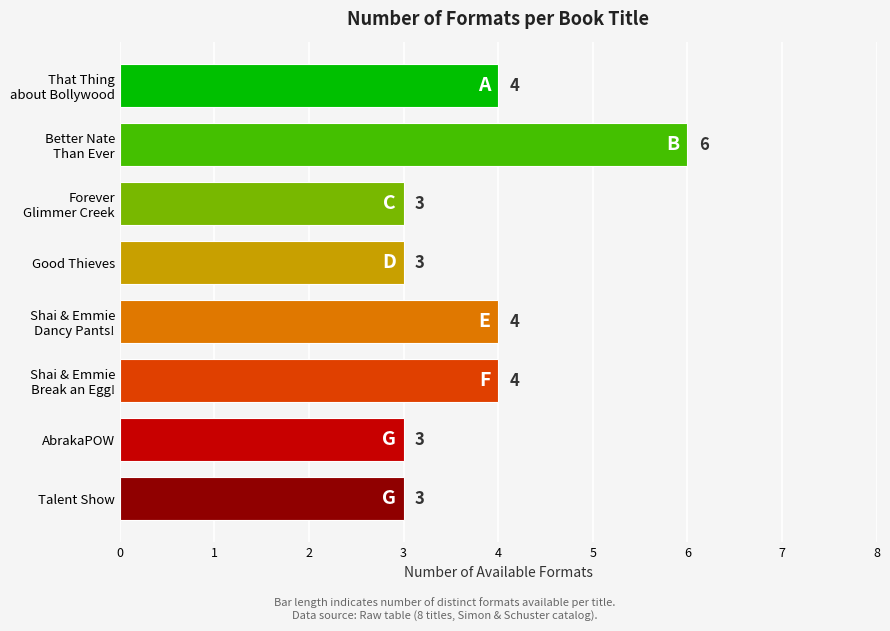

Reading top to bottom, list all the values displayed in this chart.

4	6	3	3	4	4	3	3